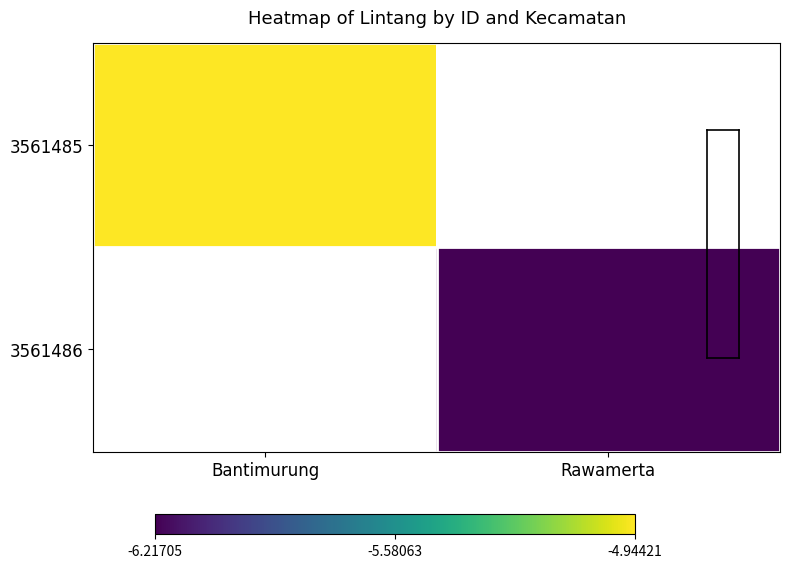

What value does the 3561485 series have at Bantimurung?

-4.9